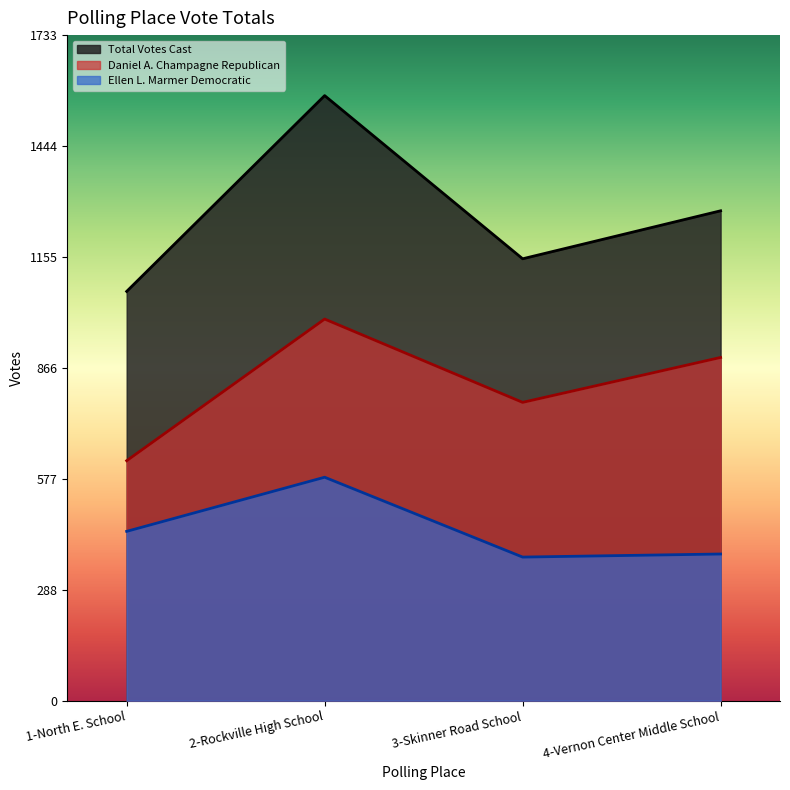

Is the value of Ellen L. Marmer Democratic at 2-Rockville High School greater than the value of Total Votes Cast at 4-Vernon Center Middle School?

No